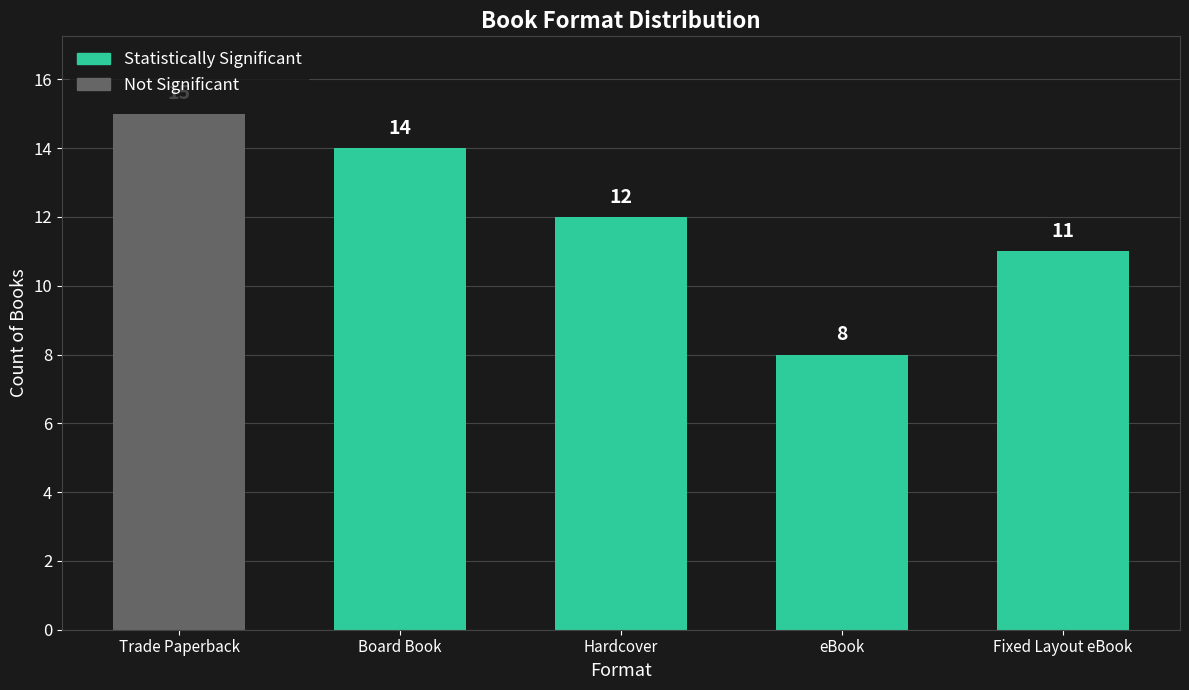

The chart shows a value of 3 at Board Book. True or false?

False